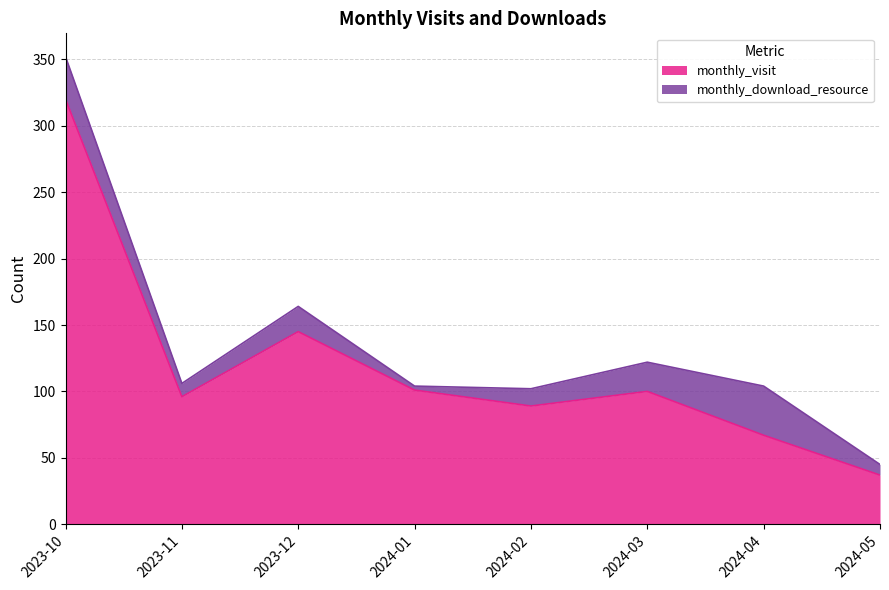

True or false: the data shows 128 at 2023-11.

False